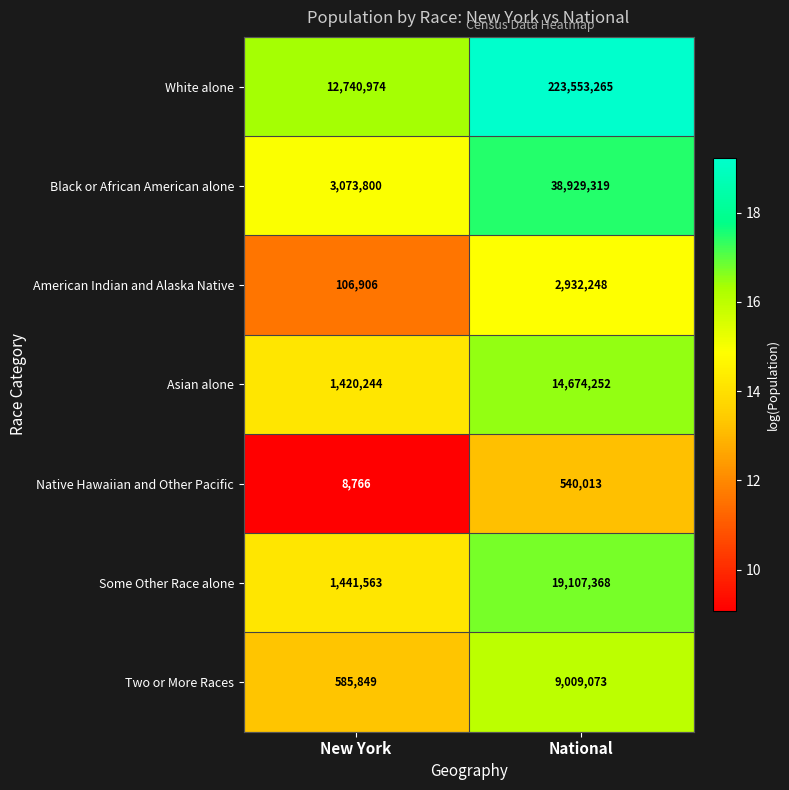

Which series has the largest total across all categories?

White alone